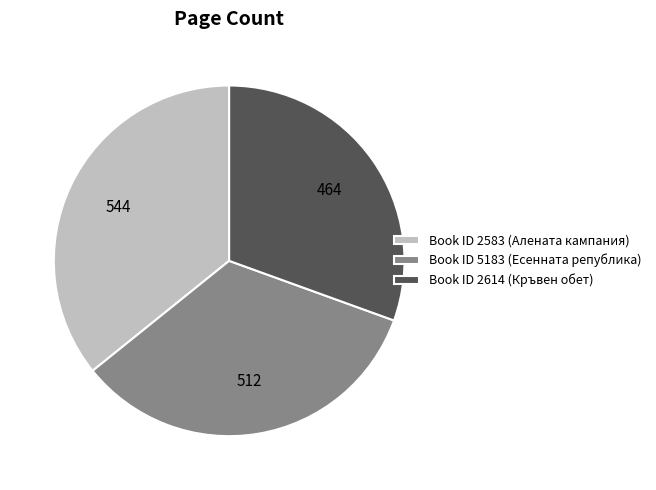

Is there a majority slice in this chart?

No